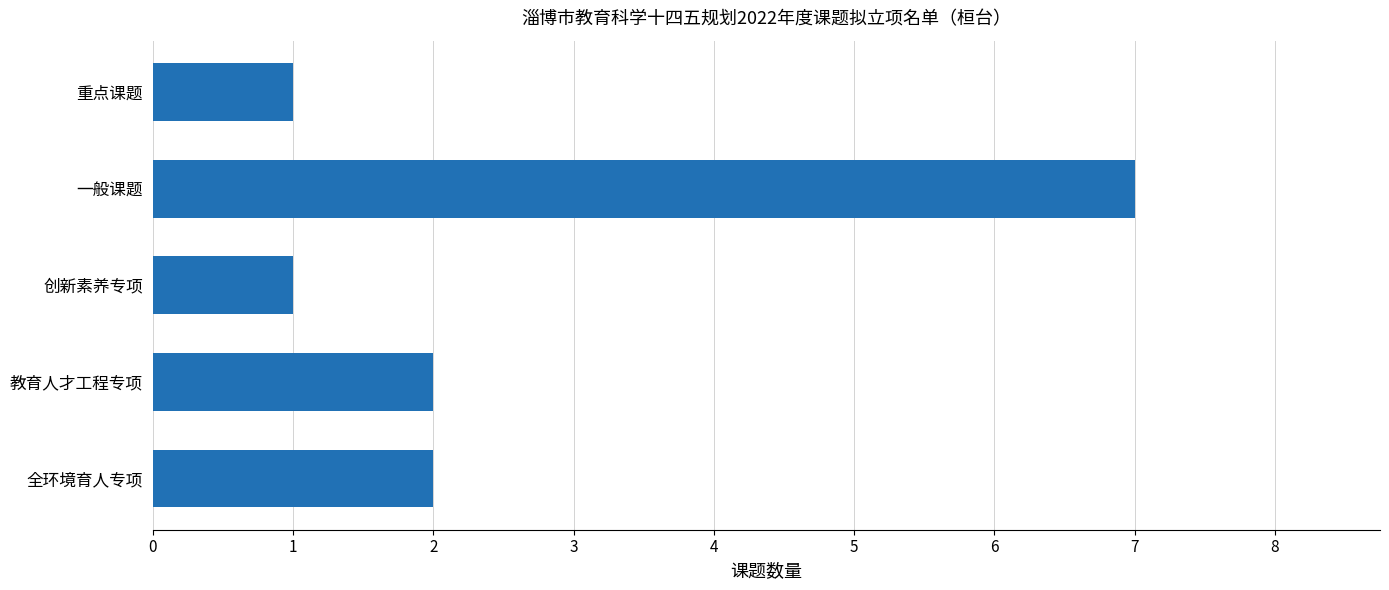

The chart shows a value of 2 at 教育人才工程专项. True or false?

True